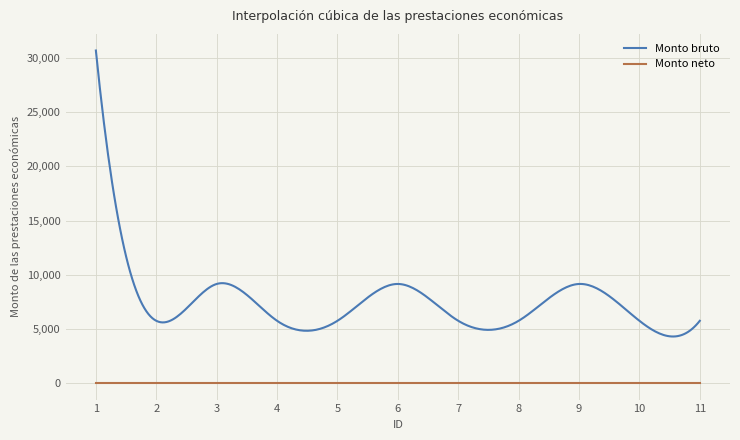

Which series has the widest spread of values?

Monto bruto